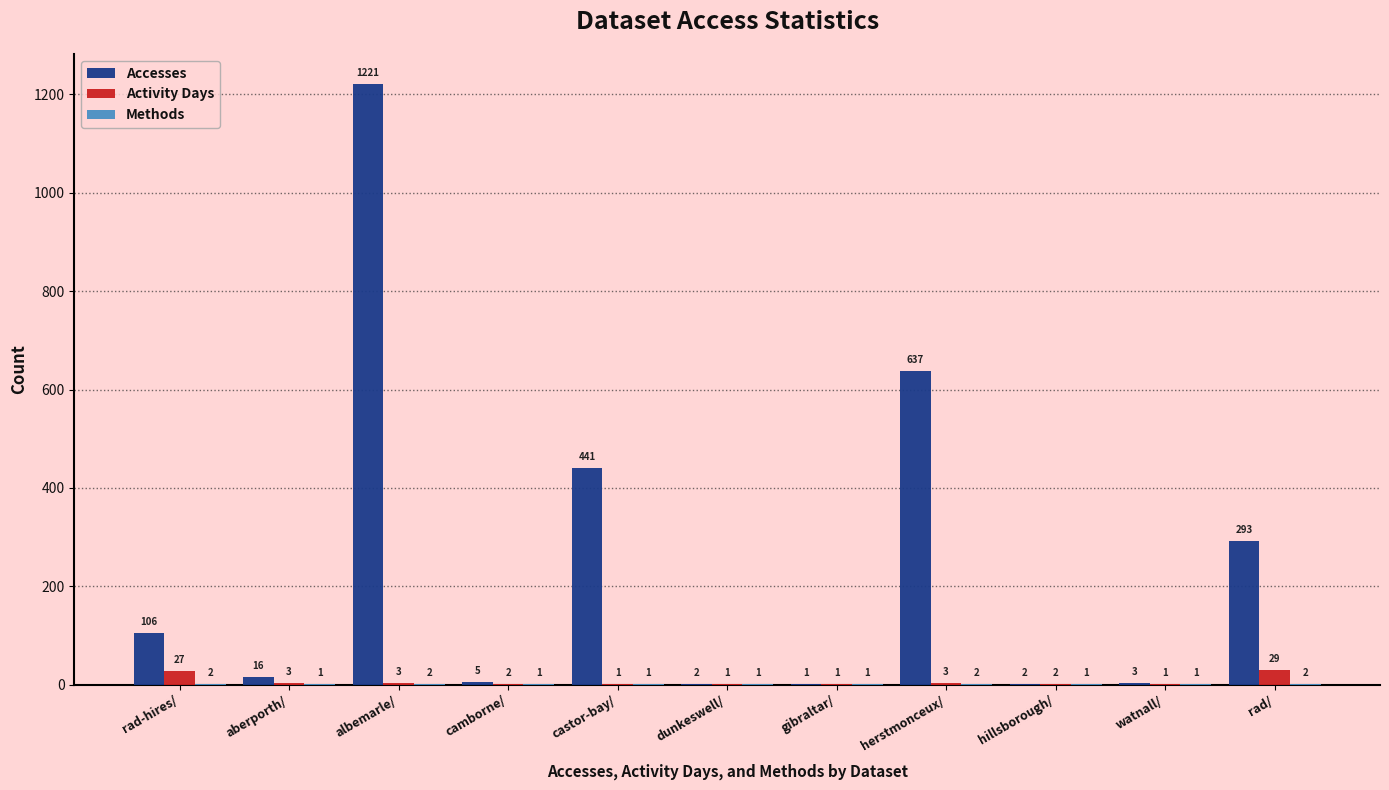

What is the difference between the Accesses values at watnall/ and hillsborough/?

1